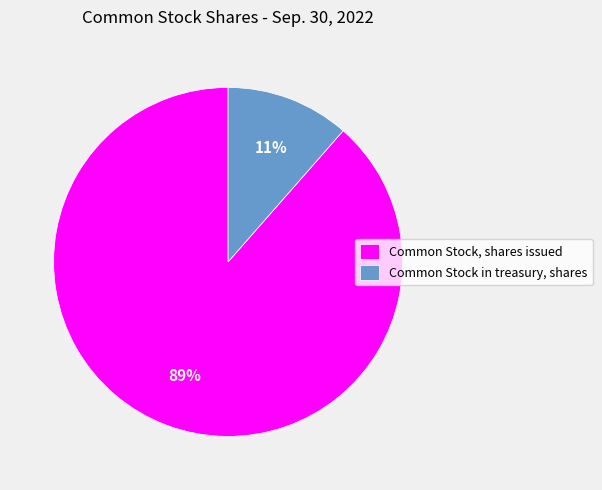

What percentage is the Common Stock in treasury, shares slice, to the nearest percent?

11%